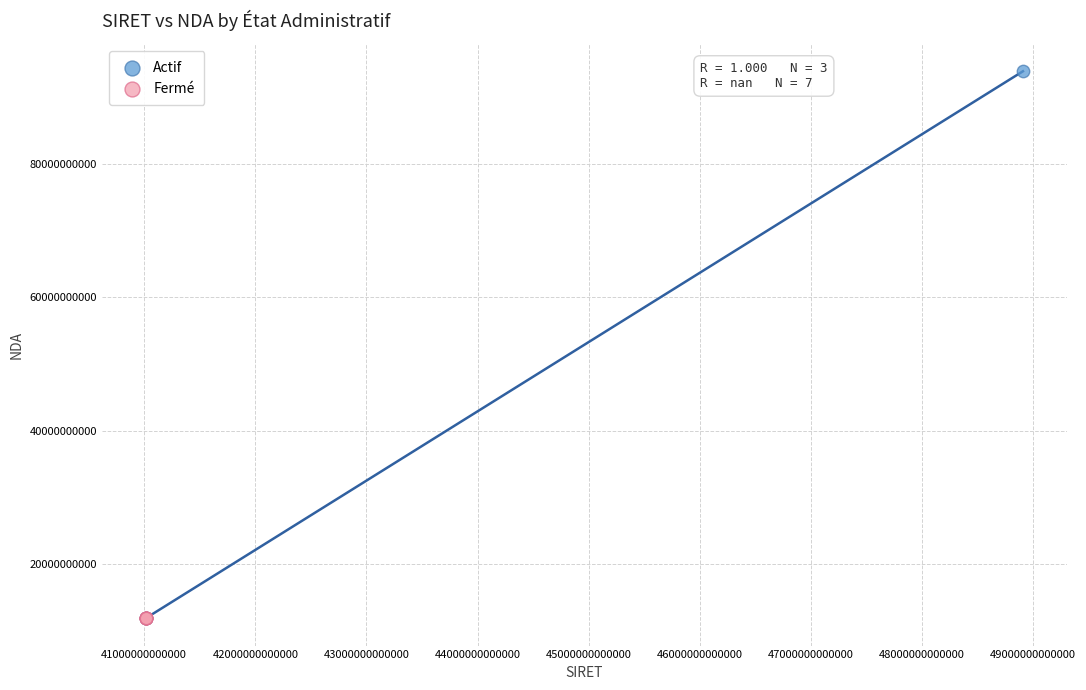

Which series contains the highest Y value?

Actif